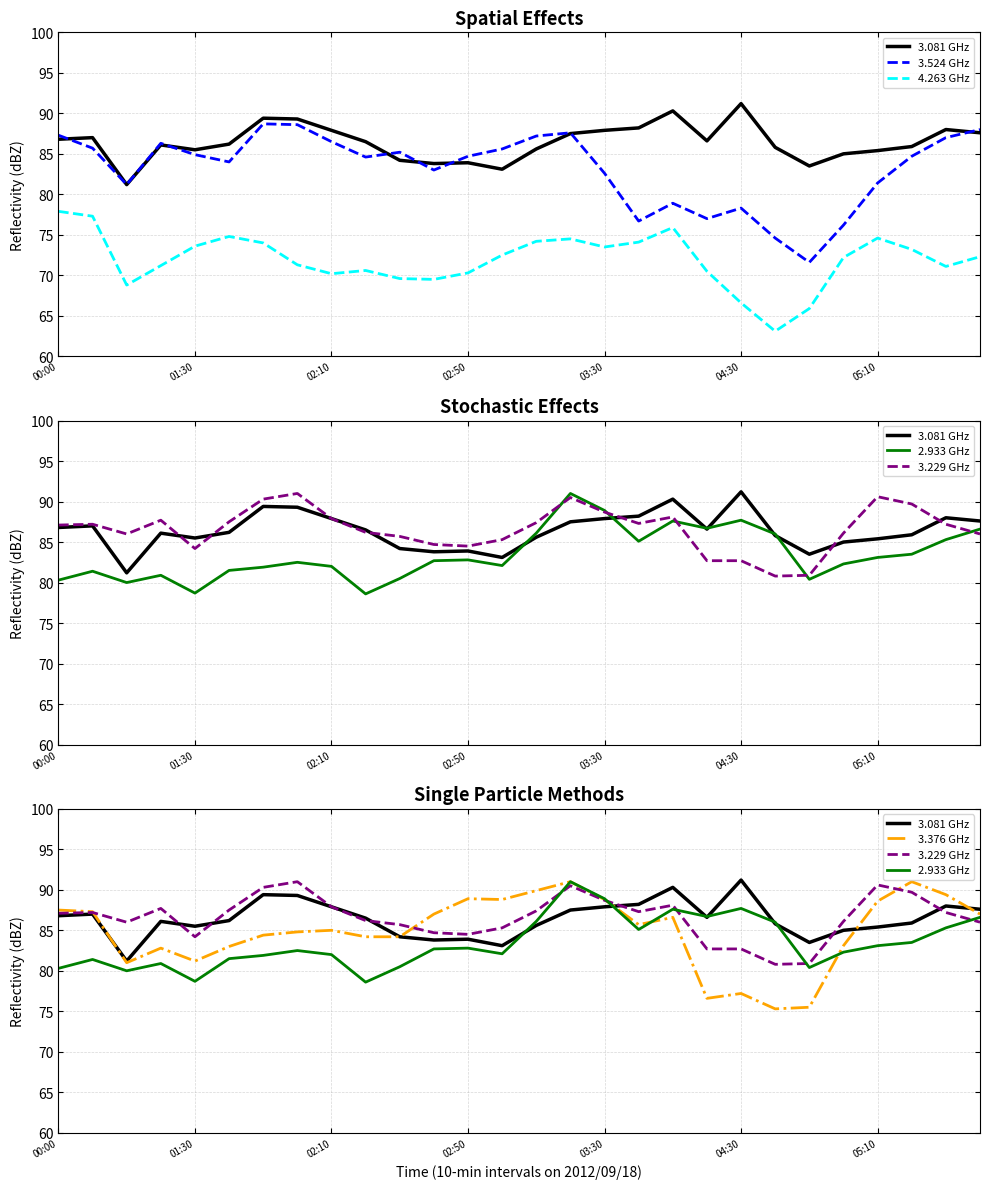

How many data points in 3.229 GHz are less than 87?

13